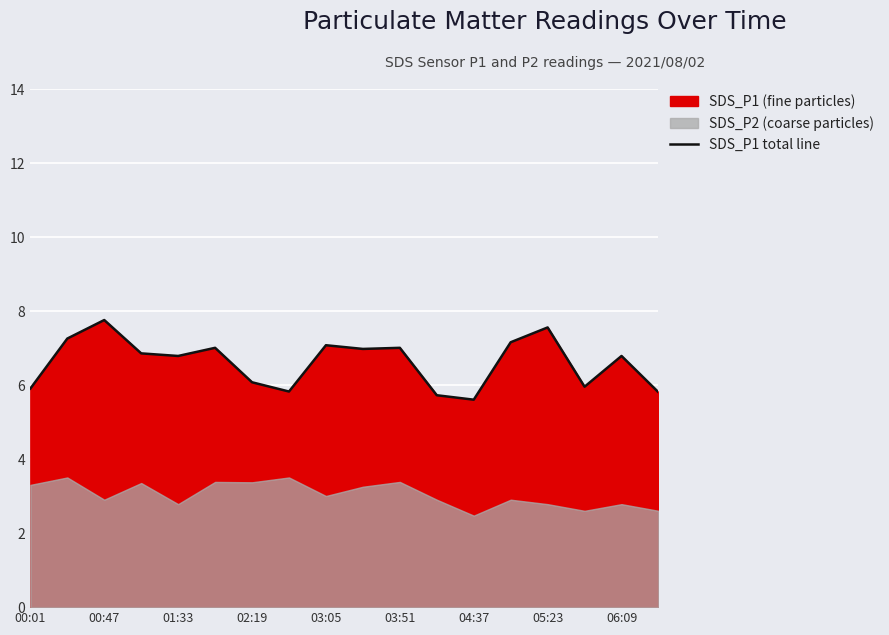

True or false: SDS_P1 total line has a value of 9.8 at 00:01.

False